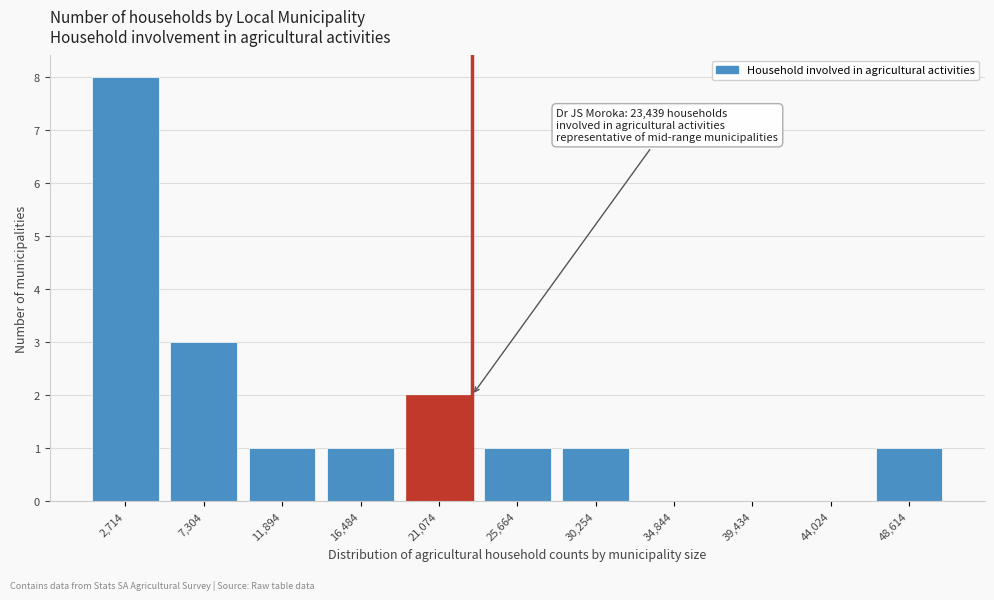

Reading left to right, transcribe all the data shown in this chart.

2,714=8	7,304=3	11,894=1	16,484=1	21,074=2	25,664=1	30,254=1	34,844=0	39,434=0	44,024=0	48,614=1